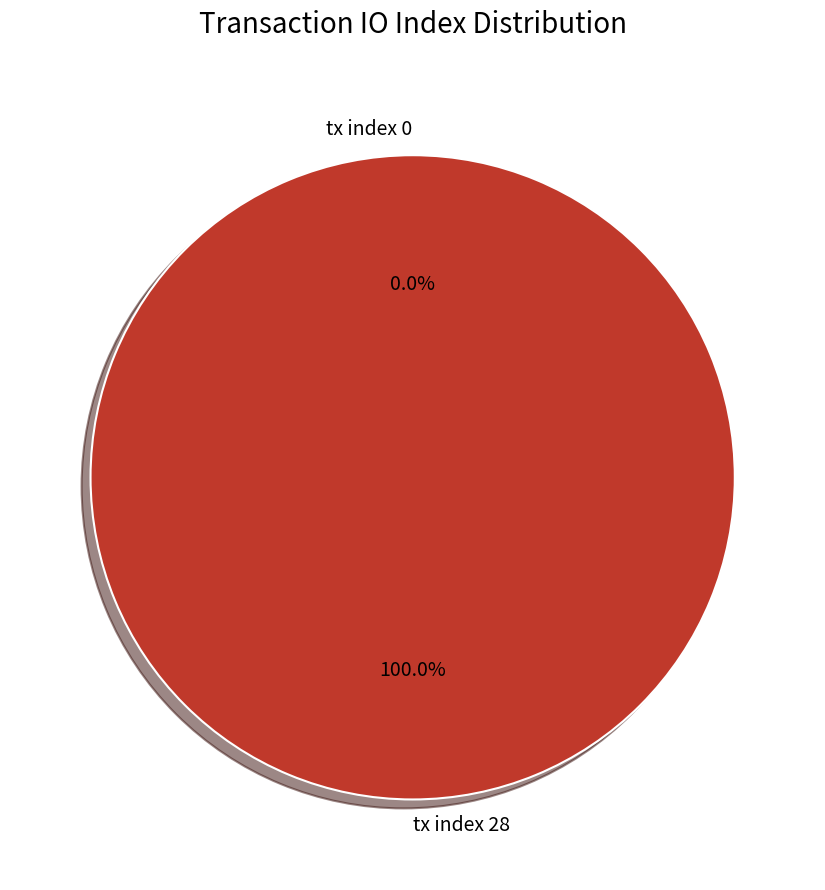

How many slices are in this pie chart?

2